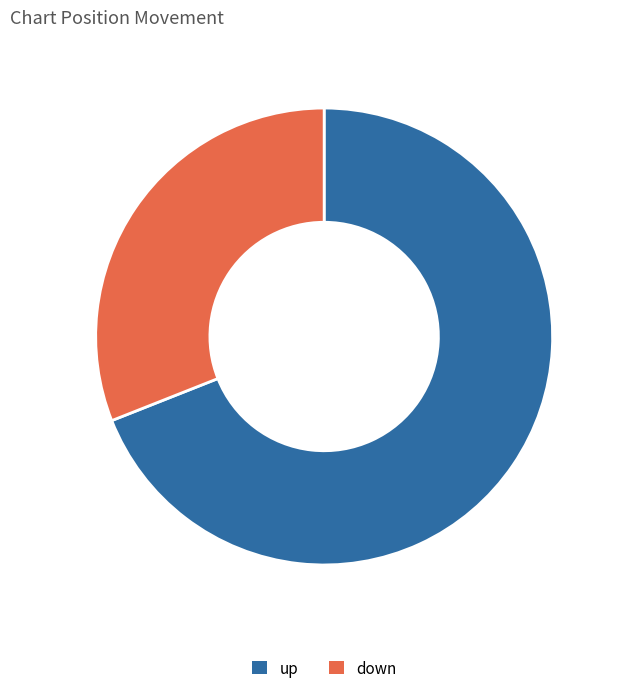

Is the sum of up and down greater than half?

Yes